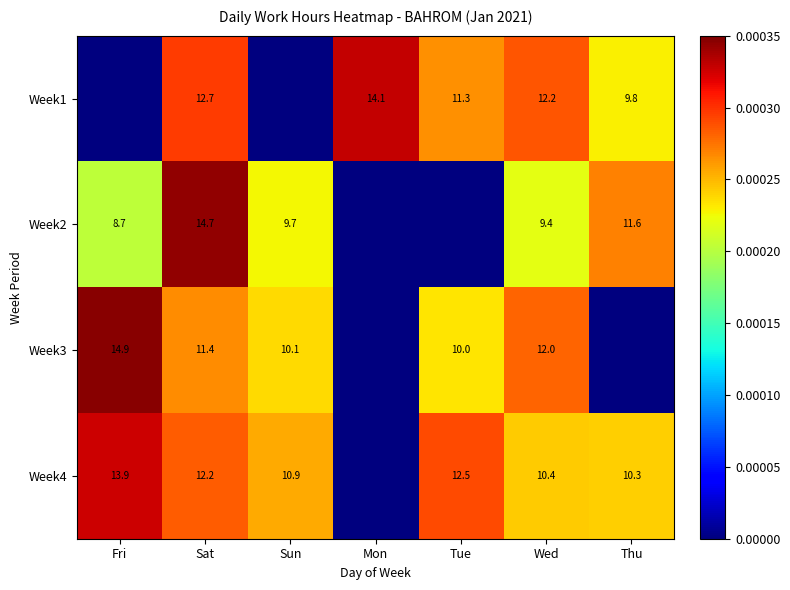

Is the value of Week3 at Wed greater than the value of Week2 at Sun?

Yes